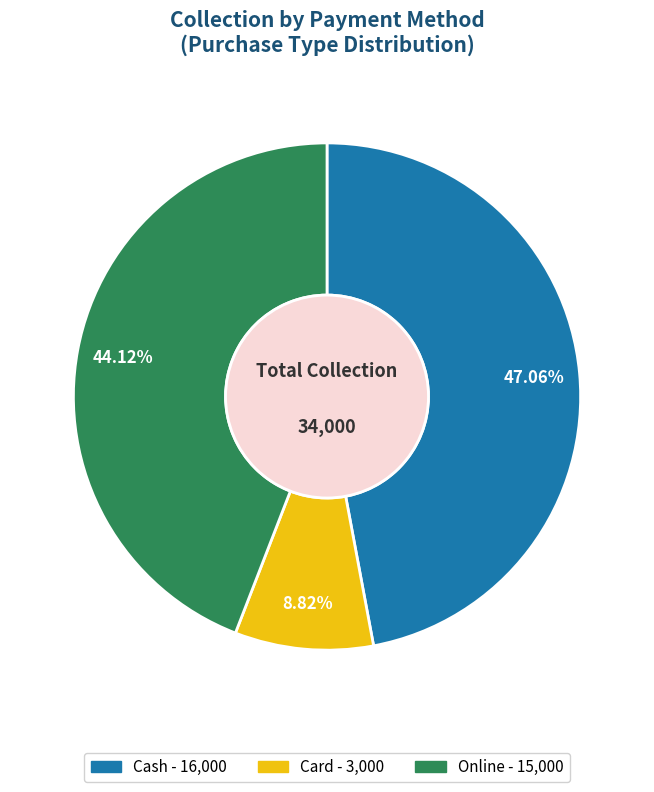

Approximately how many times larger is the value at Cash compared to Card?

5.3